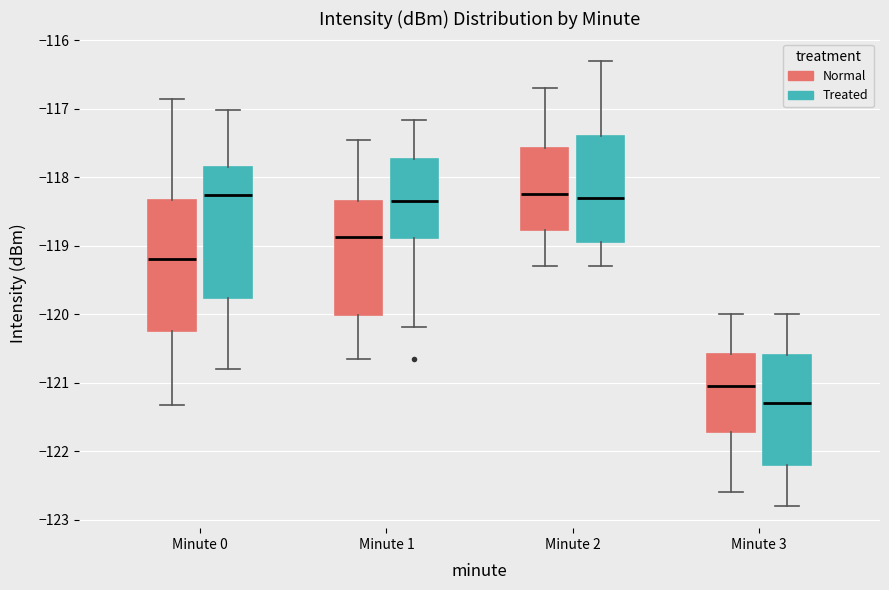

Reading left to right, read every box against the y-axis: the position of its median line, the range the box covers, and the ends of its whiskers. The values are not printed on the chart, so give them approximately, as read against the axis.

Minute 0 (Normal): median -119.2, box -120.3 to -118.3, whiskers -121.3 to -116.9
Minute 0 (Treated): median -118.3, box -119.8 to -117.9, whiskers -120.8 to -117.0
Minute 1 (Normal): median -118.9, box -120.0 to -118.3, whiskers -120.7 to -117.5
Minute 1 (Treated): median -118.3, box -118.9 to -117.7, whiskers -120.2 to -117.2
Minute 2 (Normal): median -118.2, box -118.8 to -117.6, whiskers -119.3 to -116.7
Minute 2 (Treated): median -118.3, box -118.9 to -117.4, whiskers -119.3 to -116.3
Minute 3 (Normal): median -121.0, box -121.7 to -120.6, whiskers -122.6 to -120.0
Minute 3 (Treated): median -121.3, box -122.2 to -120.6, whiskers -122.8 to -120.0